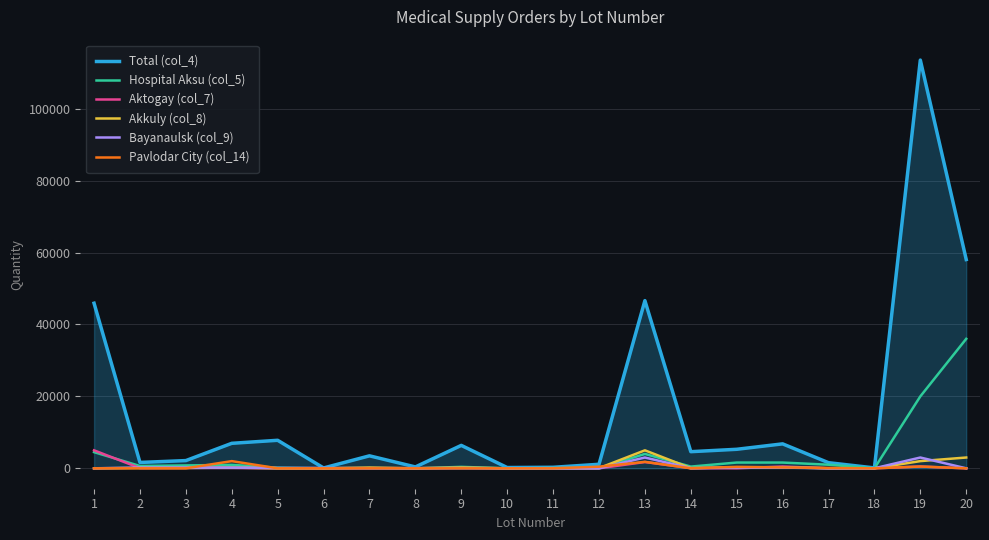

How many distinct data groups are displayed?

6